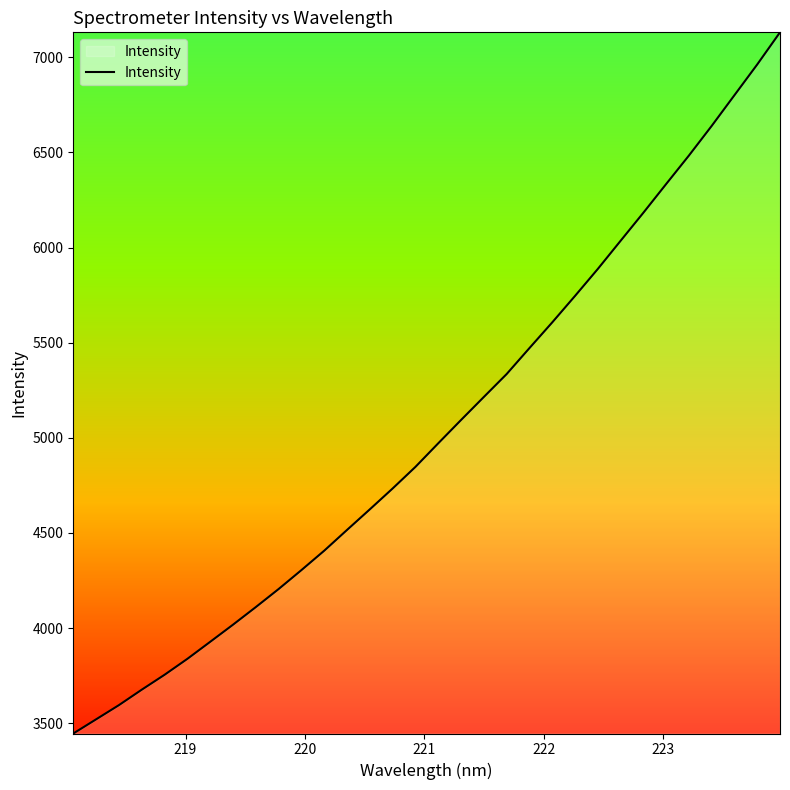

What is the greatest value displayed?

7131.3